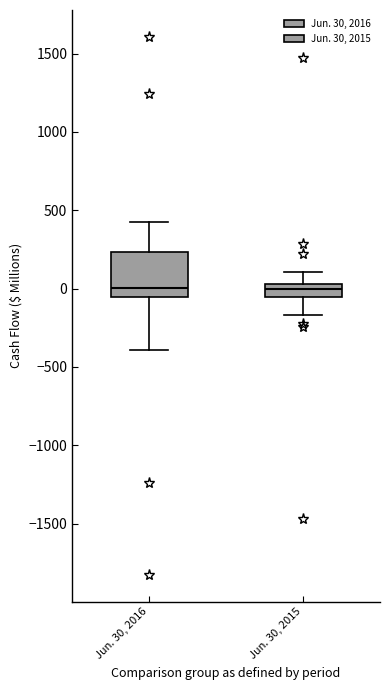

Comparing the boxes themselves (not the whiskers), which one is the tallest?

Jun. 30, 2016